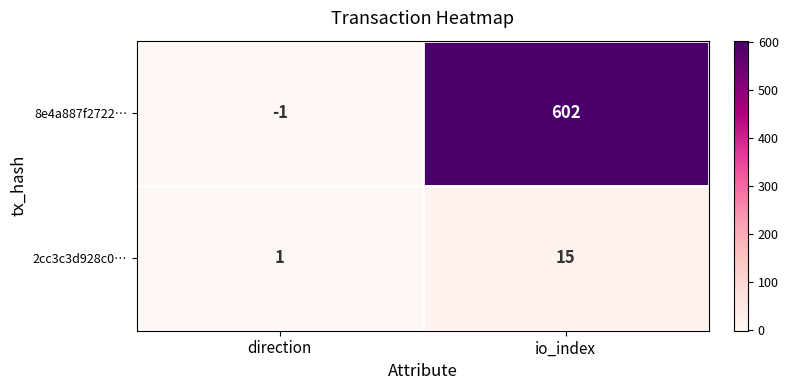

Reading left to right, what are all the values shown in this chart?

8e4a887f2722…: -1	602
2cc3c3d928c0…: 1	15